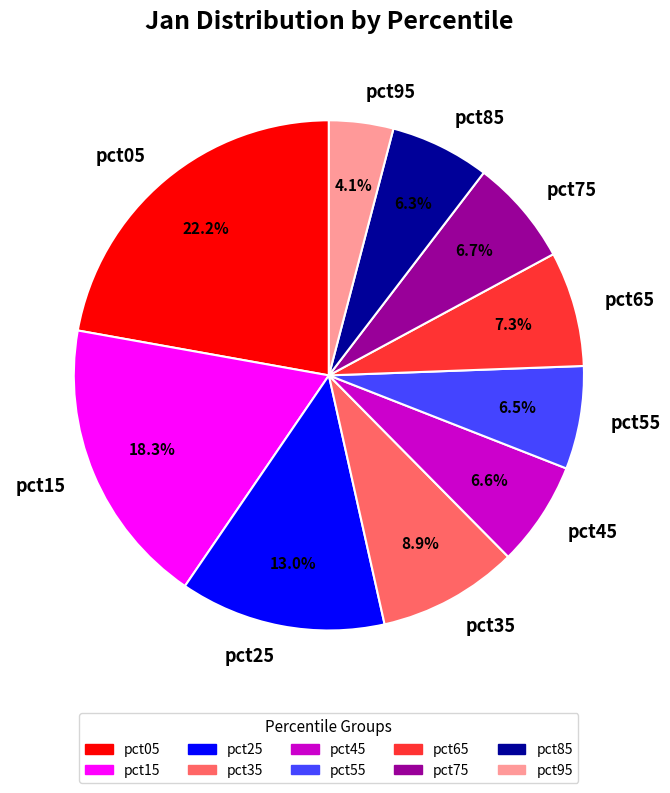

What percentage do pct35 and pct95 together represent?

13.0%